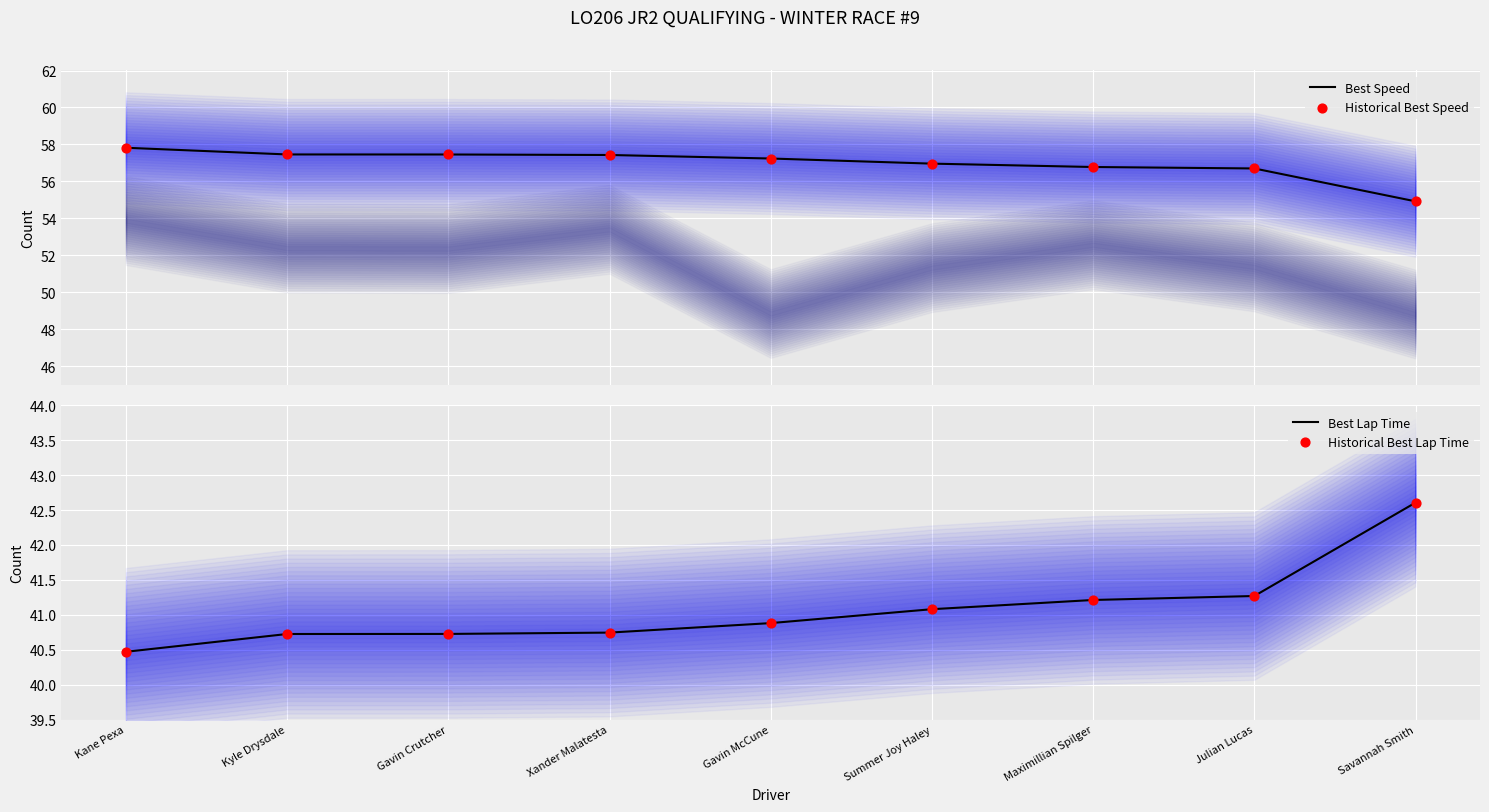

Which series contains the highest Y value?

Best Speed